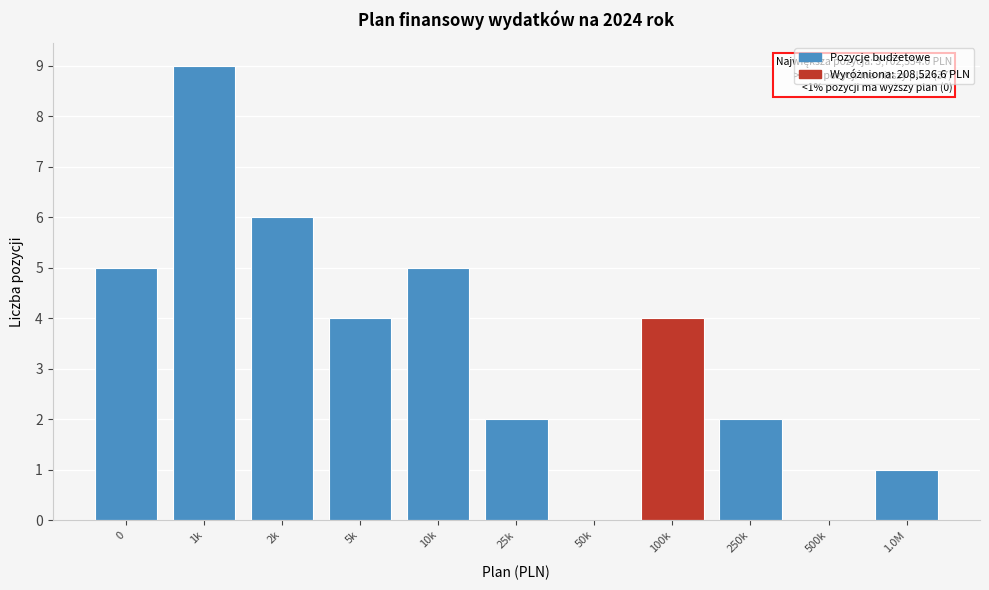

Reading right to left, transcribe all the data shown in this chart.

1.0M=1	500k=0	250k=2	100k=4	50k=0	25k=2	10k=5	5k=4	2k=6	1k=9	0=5